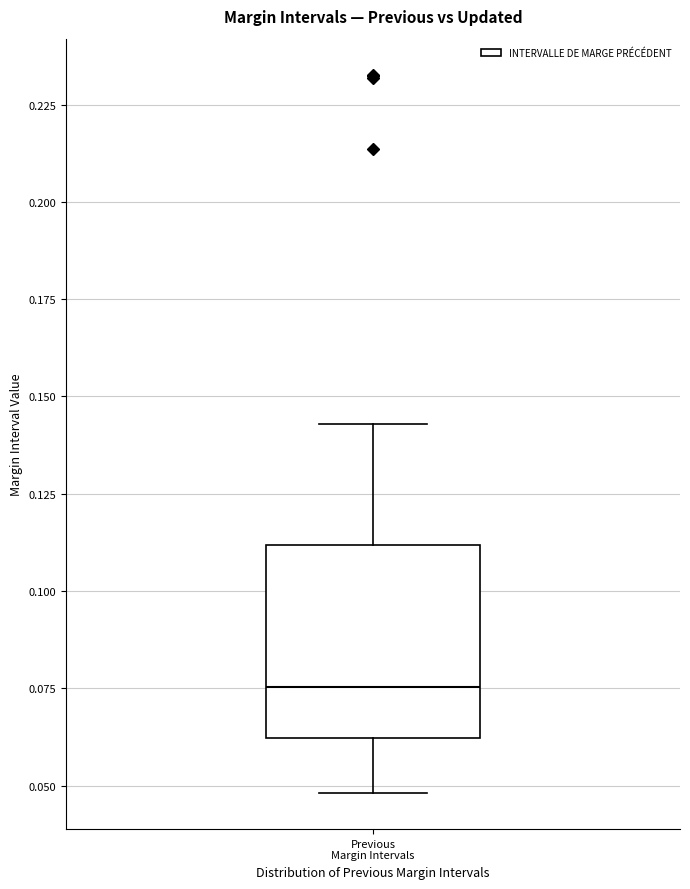

Transcribe this box plot: give where the median line is, the range the box spans, and where the two whiskers end, as read against the y-axis. The values are not printed on the chart, so give them approximately, as read against the axis.

median 0.075, box 0.060 to 0.110, whiskers 0.050 to 0.145